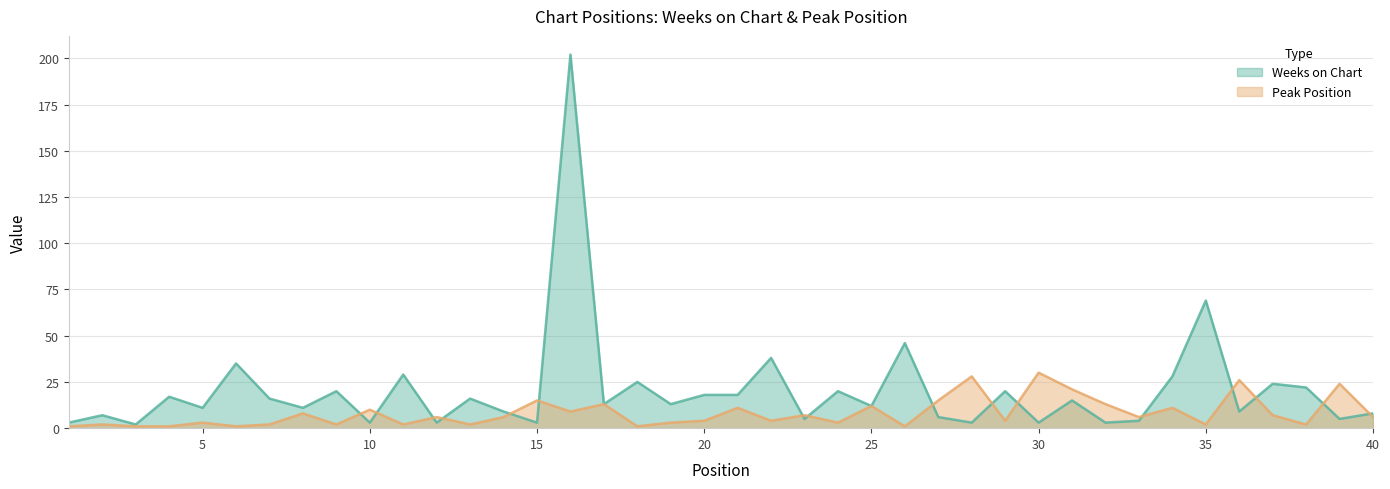

What is the greatest value displayed?

202